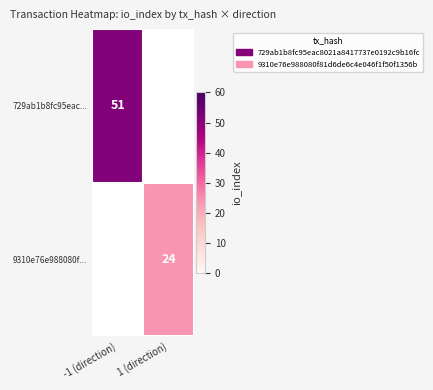

The 9310e76e988080f... series shows 24 at 1 (direction). True or false?

True